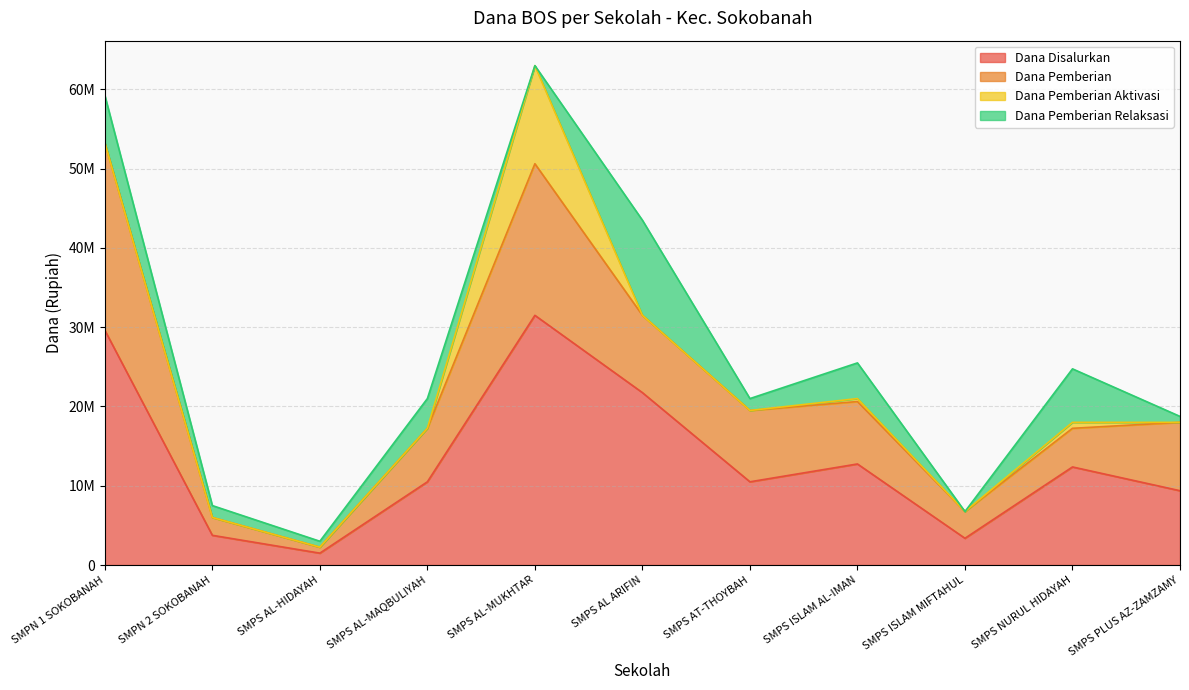

Where is the first local maximum for Dana Pemberian Aktivasi?

SMPS AL-MUKHTAR